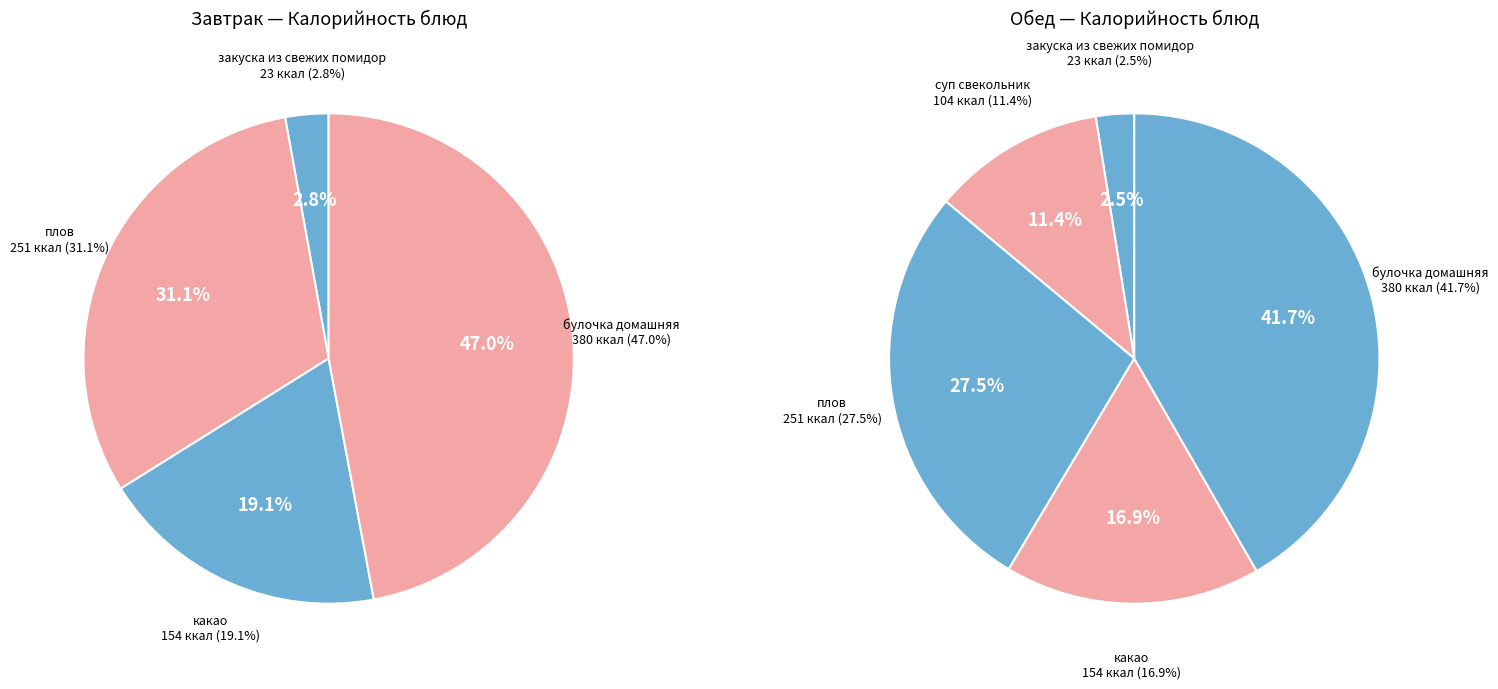

To the nearest percent, what is the difference between the булочка домашняя and какао slice percentages?

28%